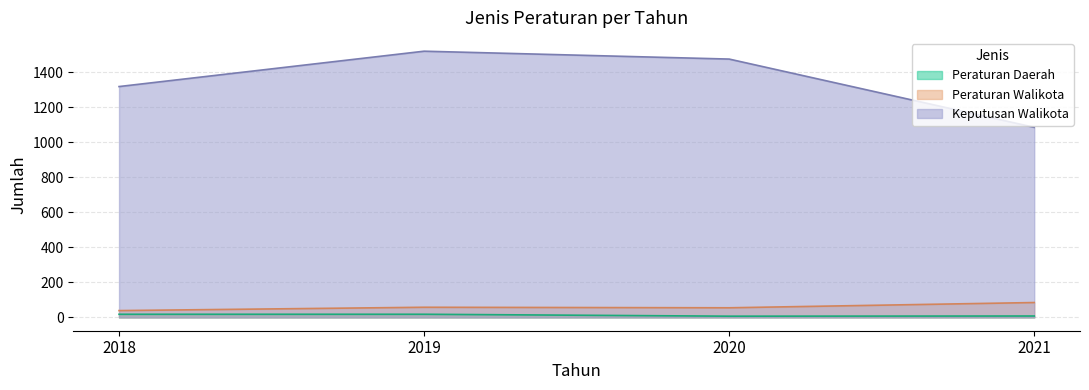

At which category does Peraturan Walikota reach its first local peak?

2019